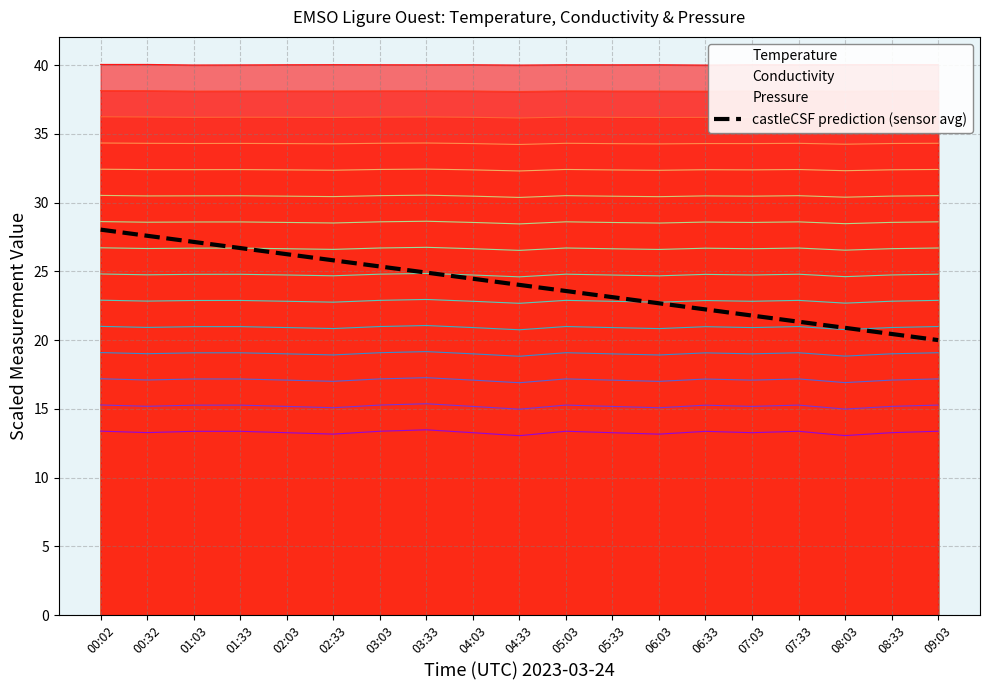

What is the average value?

24.0